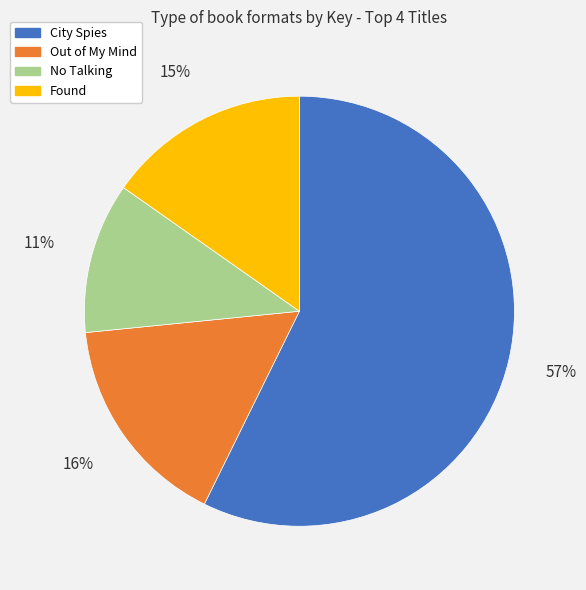

The Found slice represents 15% of the pie. True or false?

True